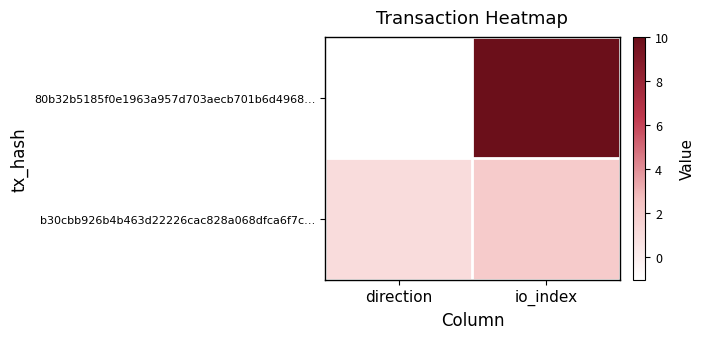

Reading left to right, what are all the values shown in this chart?

80b32b5185f0e1963a957d703aecb701b6d4968…: direction=-1	io_index=10
b30cbb926b4b463d22226cac828a068dfca6f7c…: direction=1	io_index=2